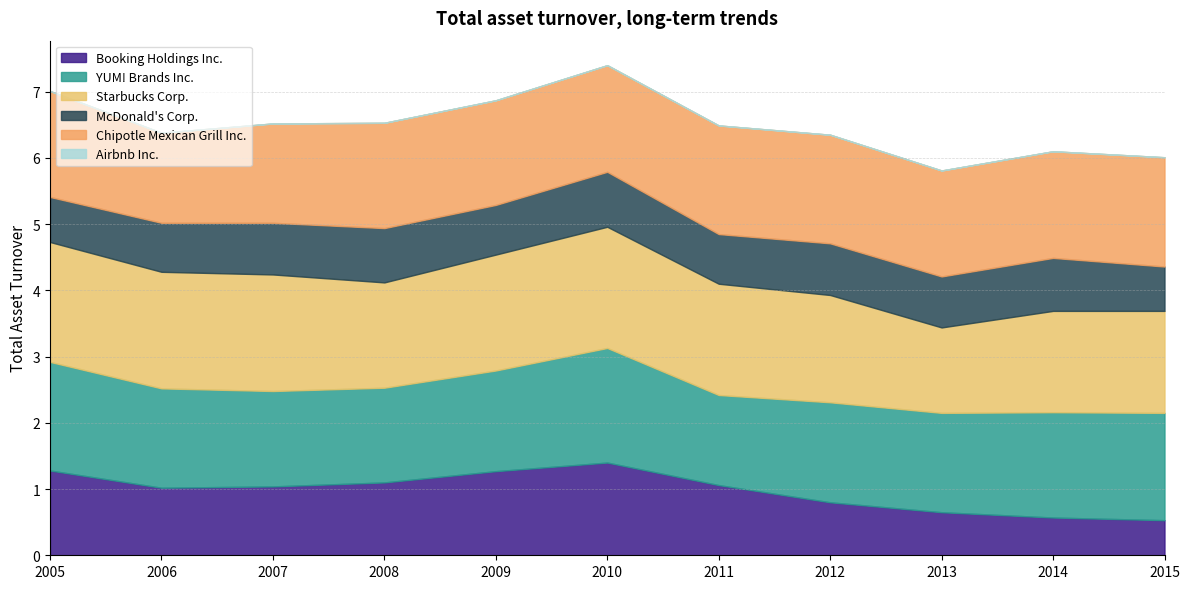

True or false: McDonald's Corp. and Chipotle Mexican Grill Inc. intersect in this chart.

False